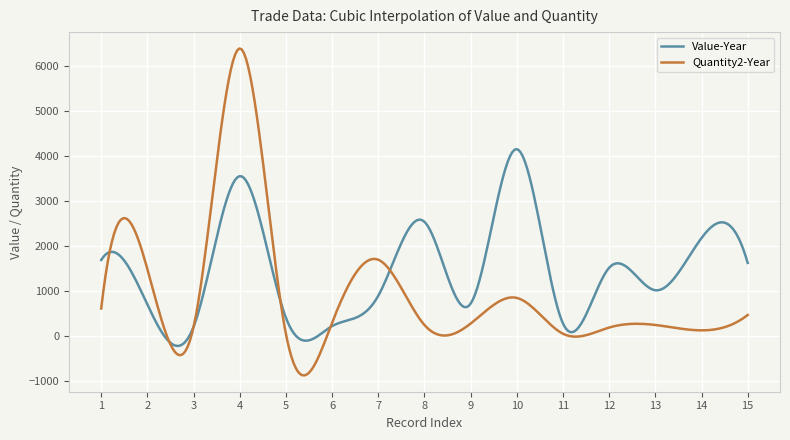

List the series in order of their peak value, highest first.

Quantity2-Year, Value-Year